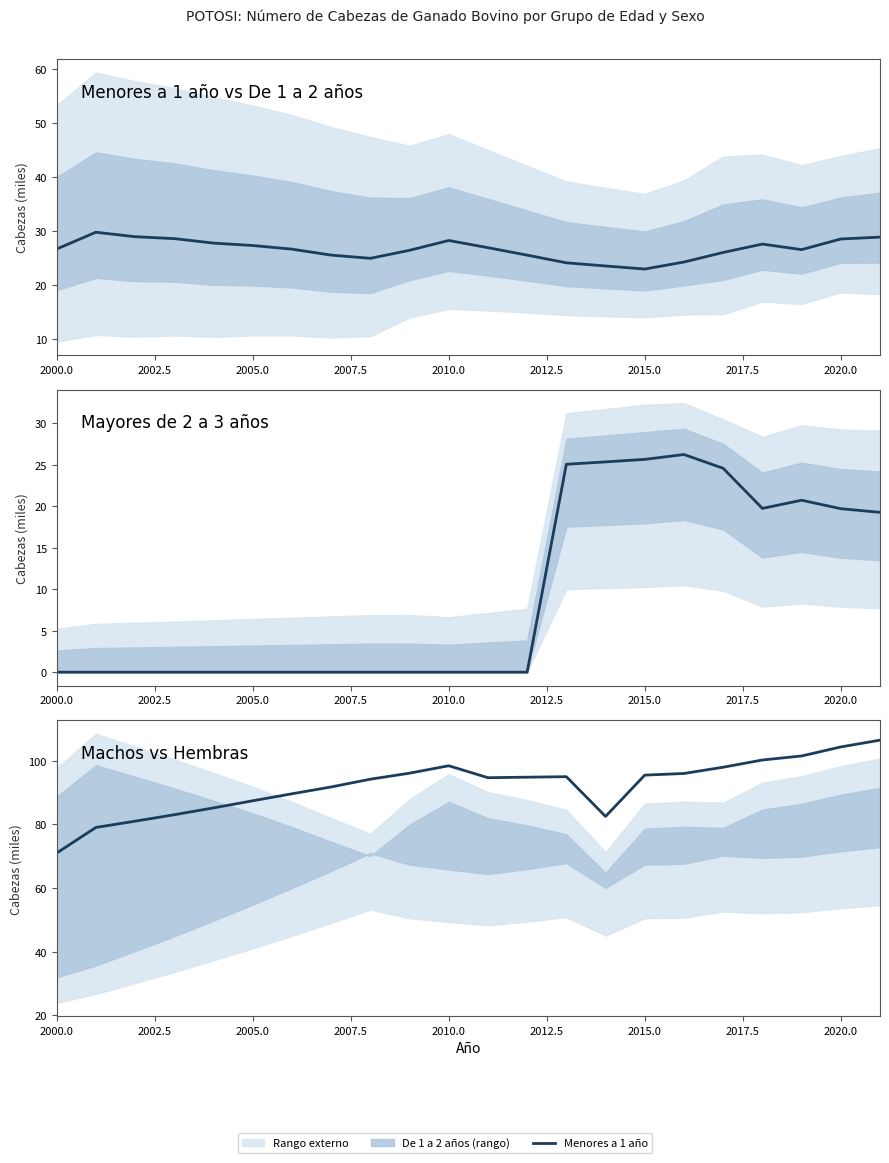

True or false: Mayores 2 a 3 años and Menores a 1 año cross at least once.

True